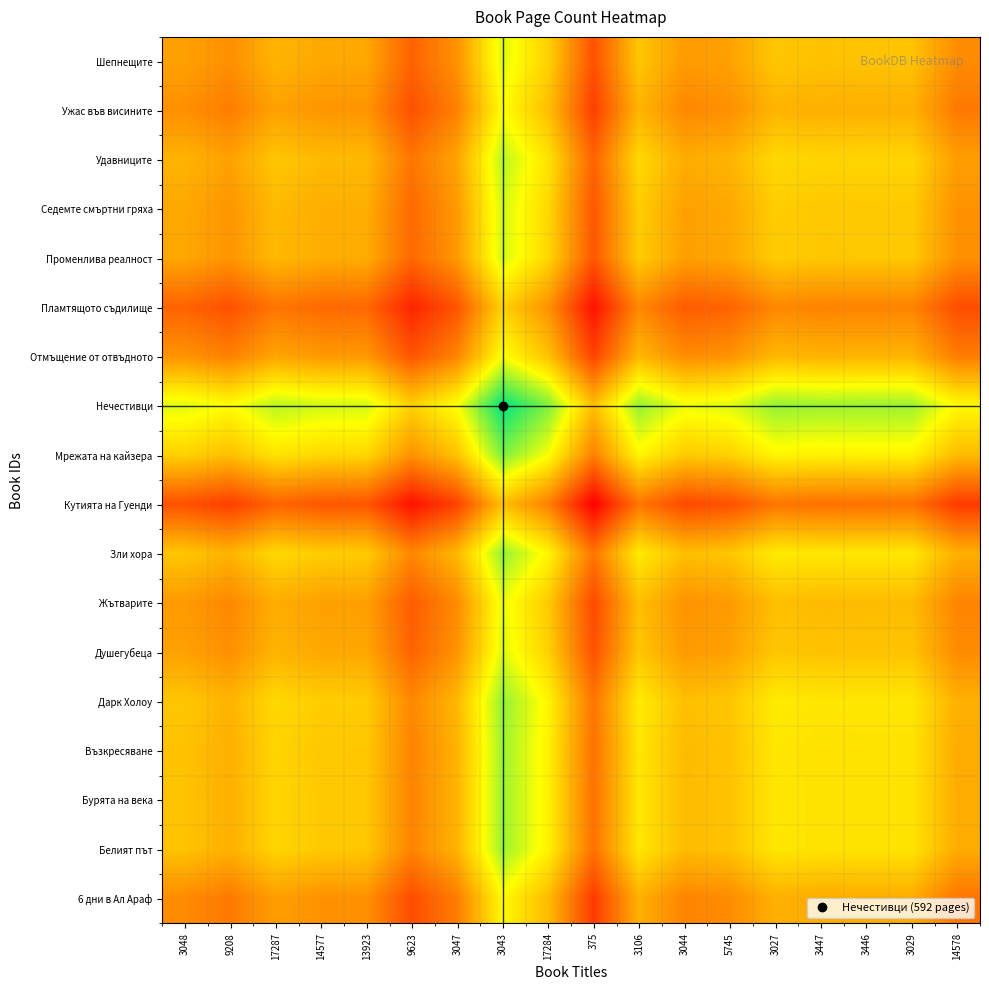

What is the difference between the highest and lowest values at 17287?

0.5